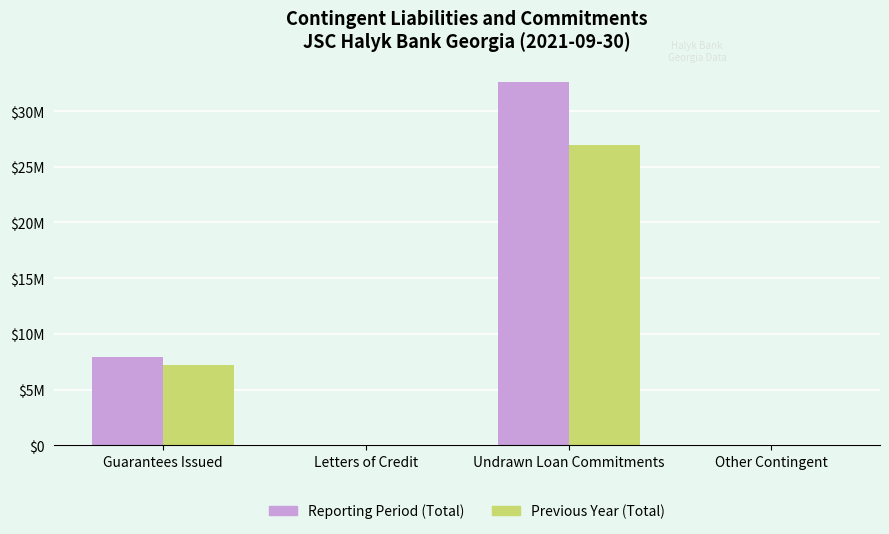

At Undrawn Loan Commitments, list the series in order from smallest to largest.

Previous Year (Total), Reporting Period (Total)